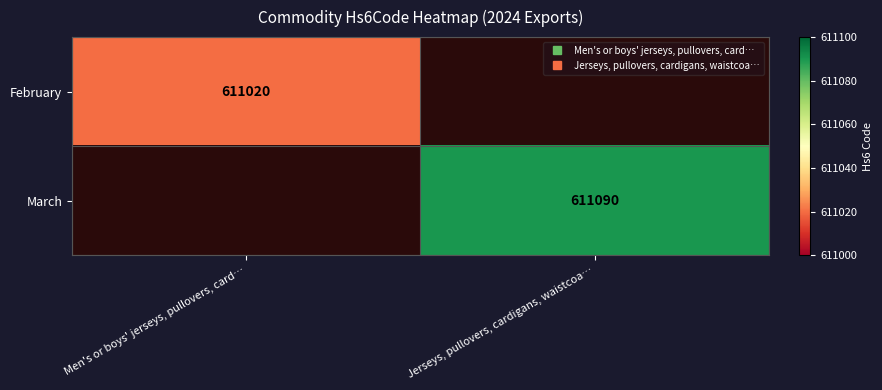

At which label does February reach its peak?

Men's or boys' jerseys, pullovers, card…